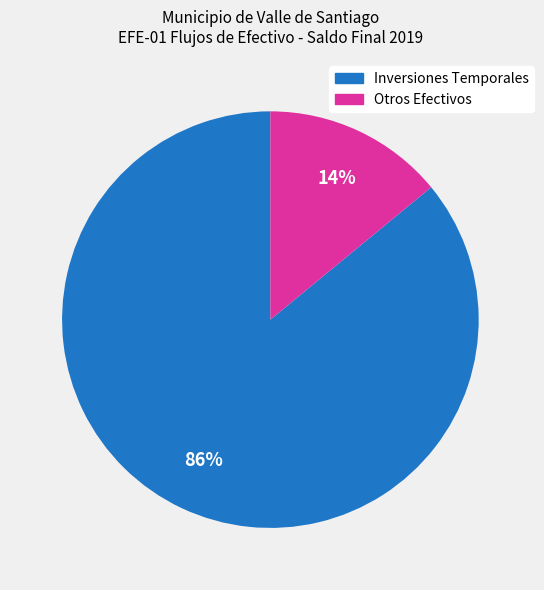

To the nearest percent, what is the average slice percentage?

50%